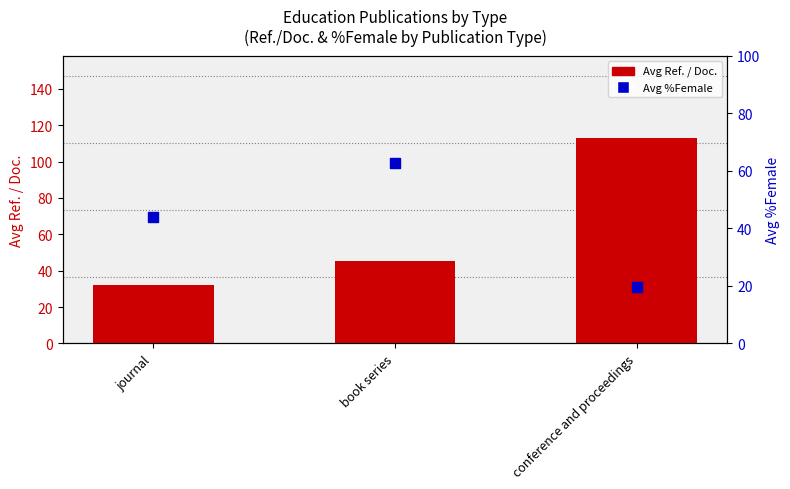

Which series has the largest total across all categories?

Avg Ref. / Doc.